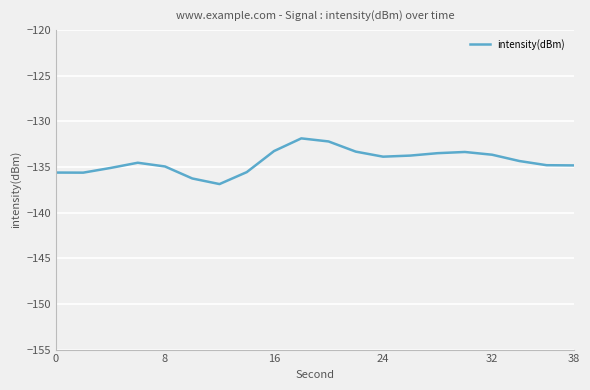

What is the difference between the maximum and minimum values?

5.0